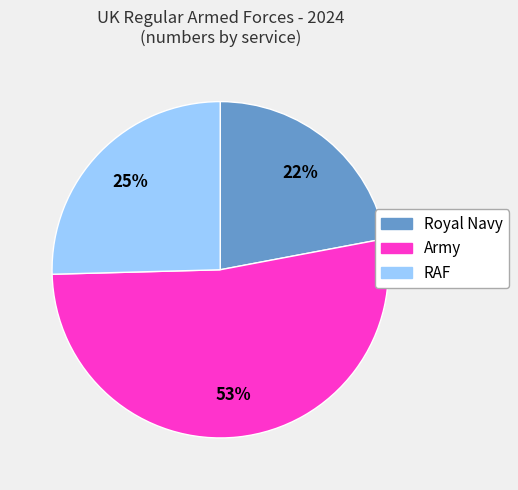

Rank the categories by value from lowest to highest.

Royal Navy, RAF, Army